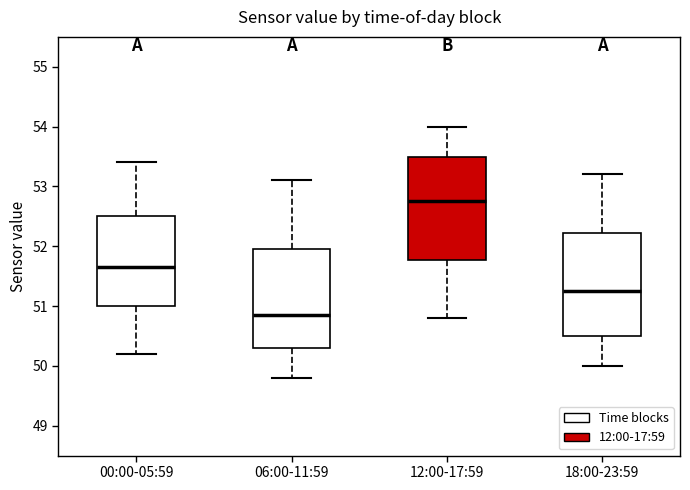

Reading left to right, transcribe this box plot: for each box, give where its median line is, the range the box spans, and where its two whiskers end, as read against the y-axis. The values are not printed on the chart, so give them approximately, as read against the axis.

00:00-05:59: median 51.7, box 51.0 to 52.5, whiskers 50.2 to 53.4
06:00-11:59: median 50.9, box 50.3 to 52.0, whiskers 49.8 to 53.1
12:00-17:59: median 52.8, box 51.8 to 53.5, whiskers 50.8 to 54.0
18:00-23:59: median 51.3, box 50.5 to 52.2, whiskers 50.0 to 53.2